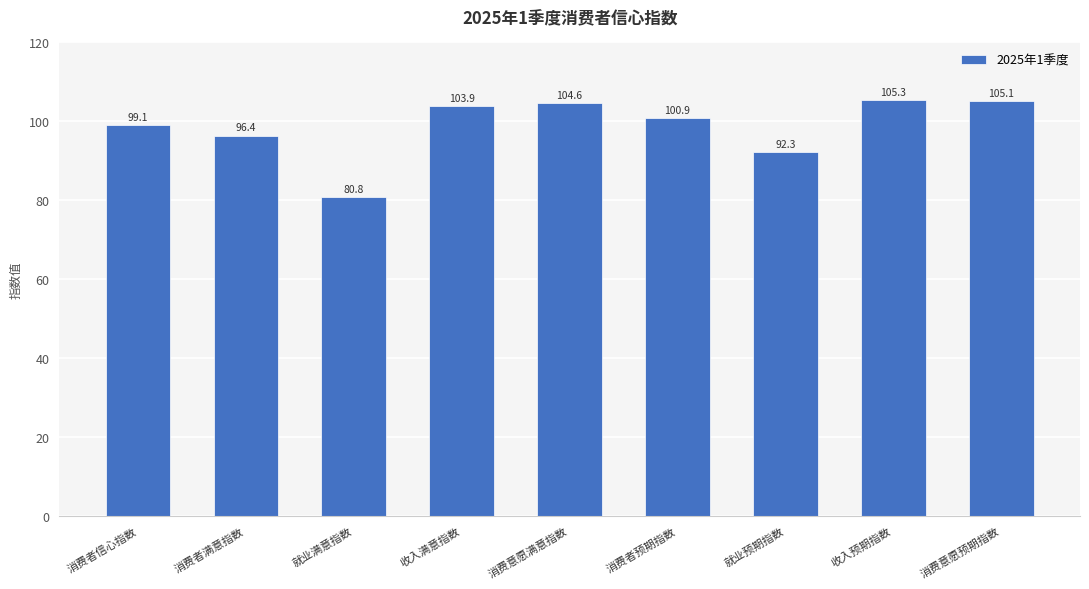

How many categories are shown in the chart?

9